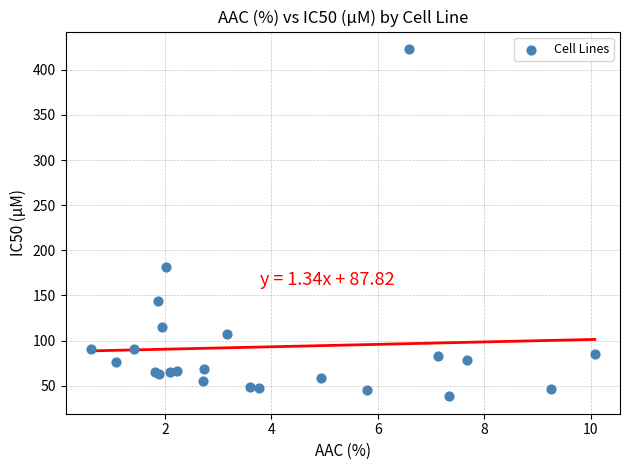

What Y value in the scatter plot is closest to 230?

182.0